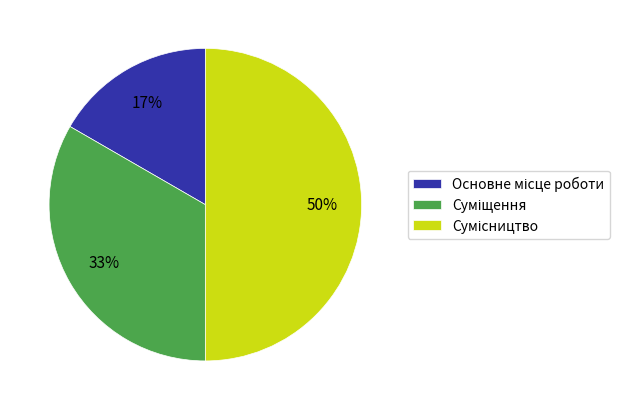

To the nearest percent, what is the average slice percentage?

33%